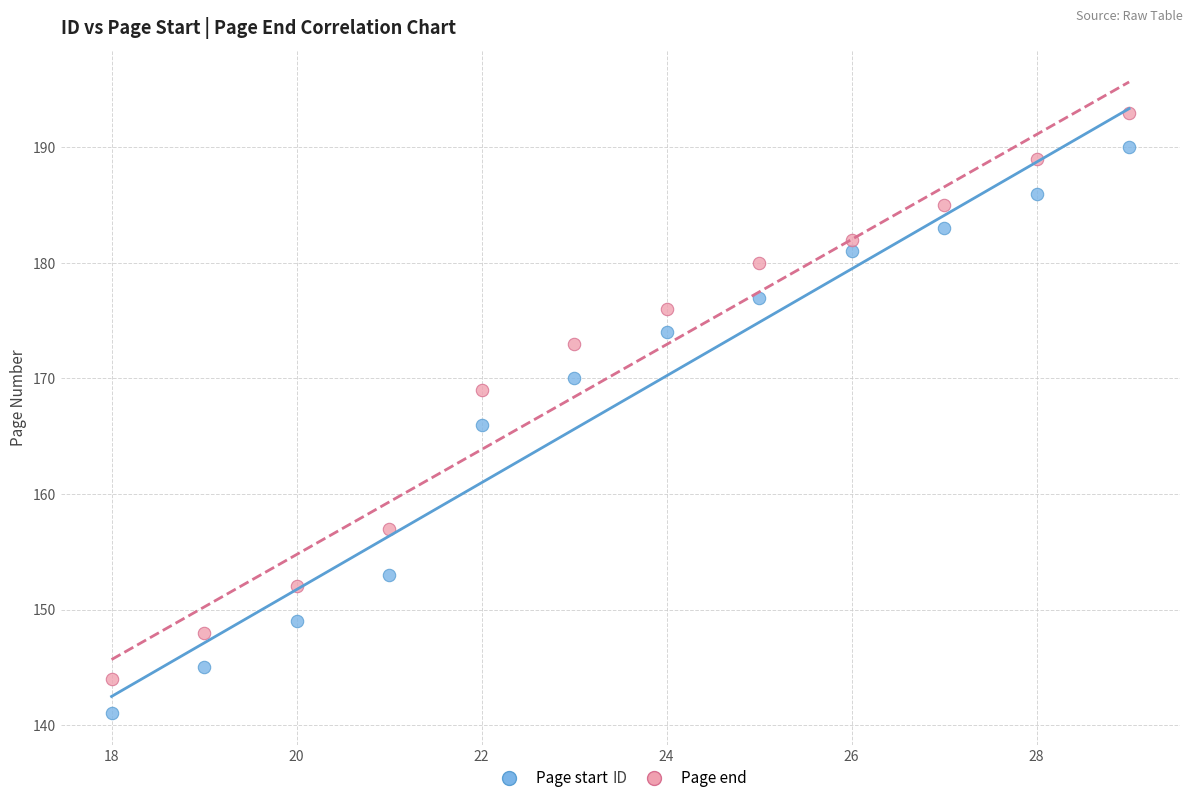

Across all data points, what is the range of X values (max minus min)?

11